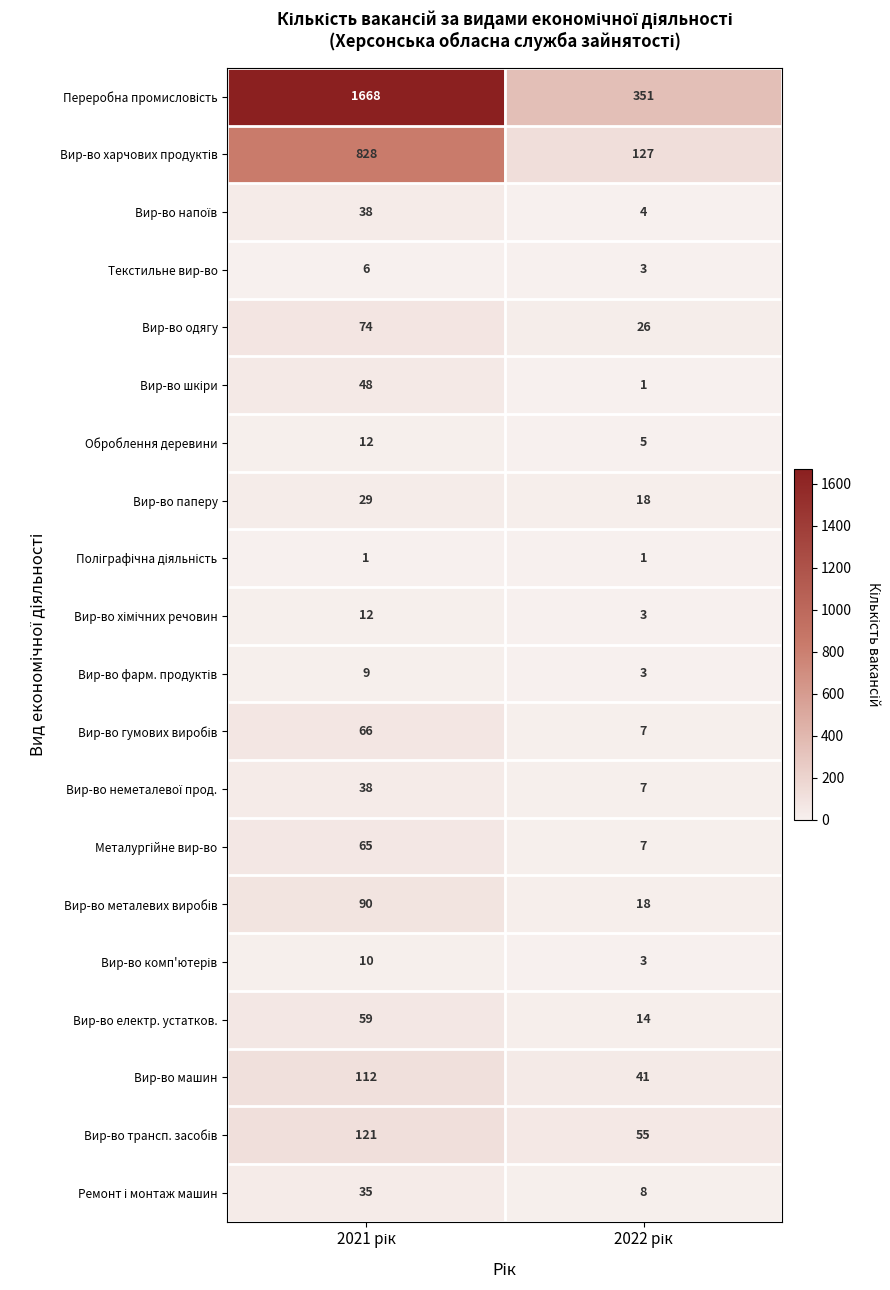

What is the maximum value shown in the chart?

1668